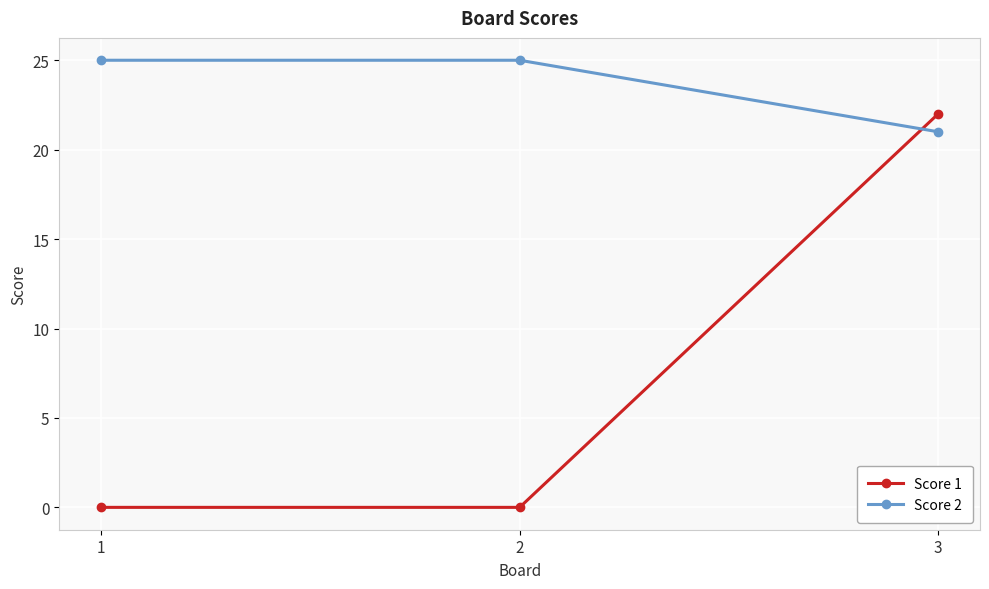

Reading right to left, what are all the values shown in this chart?

Score 1: 22	0	0
Score 2: 21	25	25